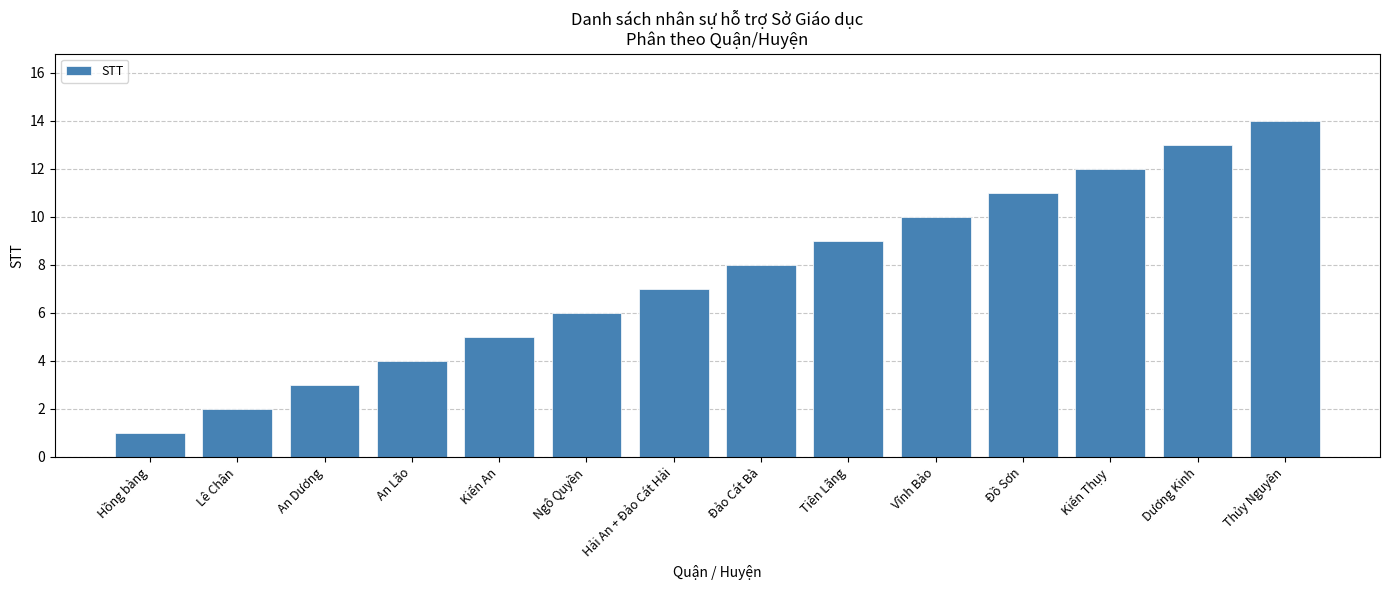

List the labels in order of value, smallest first.

Hồng bàng, Lê Chân, An Dương, An Lão, Kiến An, Ngô Quyền, Hải An + Đảo Cát Hải, Đảo Cát Bà, Tiên Lãng, Vĩnh Bảo, Đồ Sơn, Kiến Thụy, Dương Kinh, Thủy Nguyên